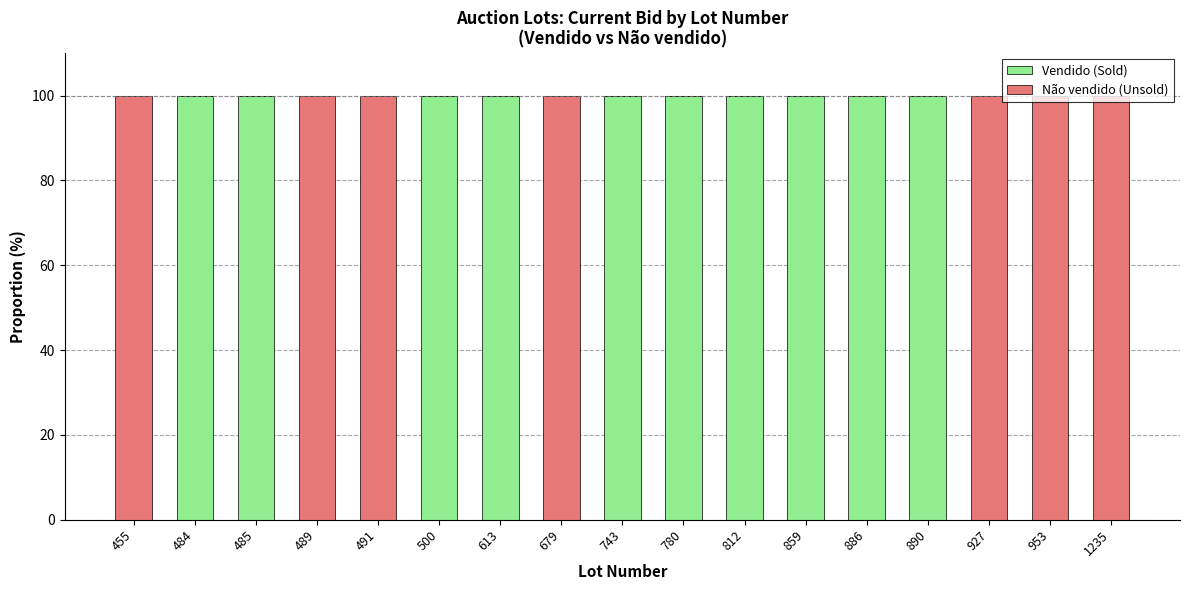

What is the highest value of the Vendido (Sold) series?

100